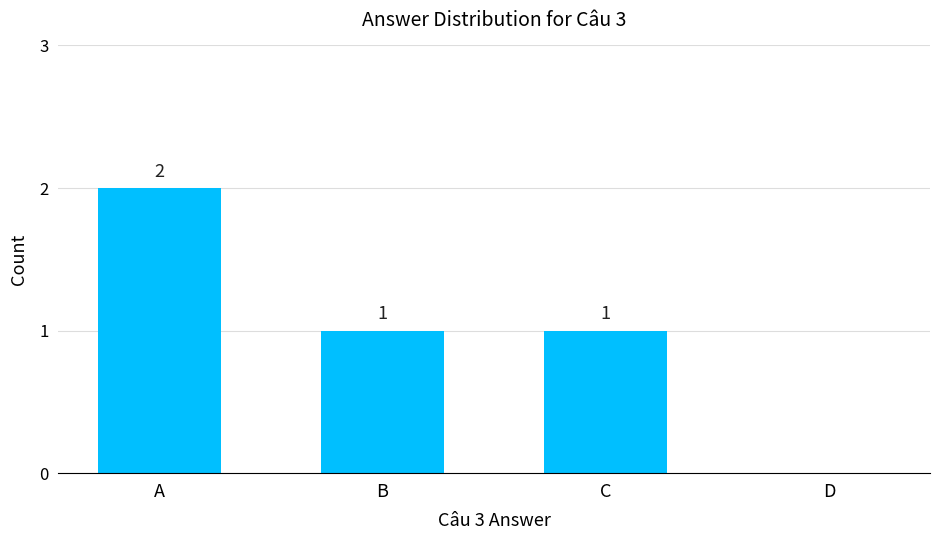

Which label corresponds to the largest value in the chart?

A